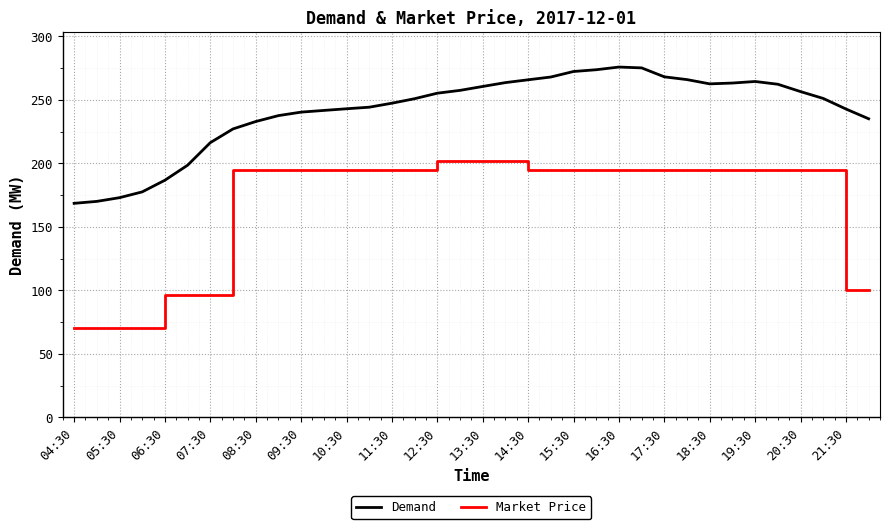

What is the maximum value for Market Price?

201.8